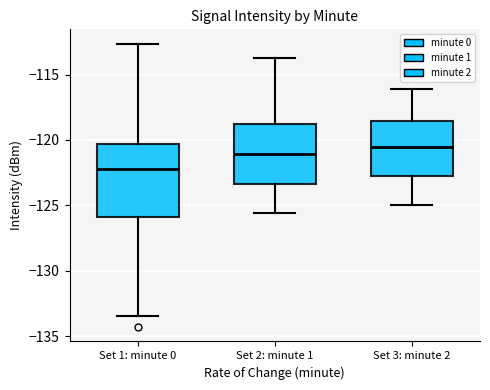

Reading left to right, read every box against the y-axis: the position of its median line, the range the box covers, and the ends of its whiskers. The values are not printed on the chart, so give them approximately, as read against the axis.

Set 1: minute 0: median -122.0, box -126.0 to -120.5, whiskers -133.5 to -112.5
Set 2: minute 1: median -121.0, box -123.5 to -118.5, whiskers -125.5 to -114.0
Set 3: minute 2: median -120.5, box -123.0 to -118.5, whiskers -125.0 to -116.0